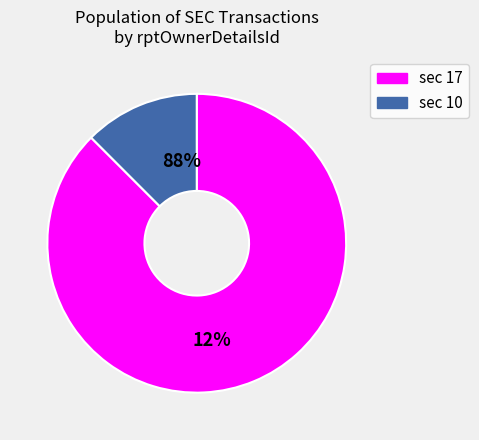

Which slice is the largest?

17